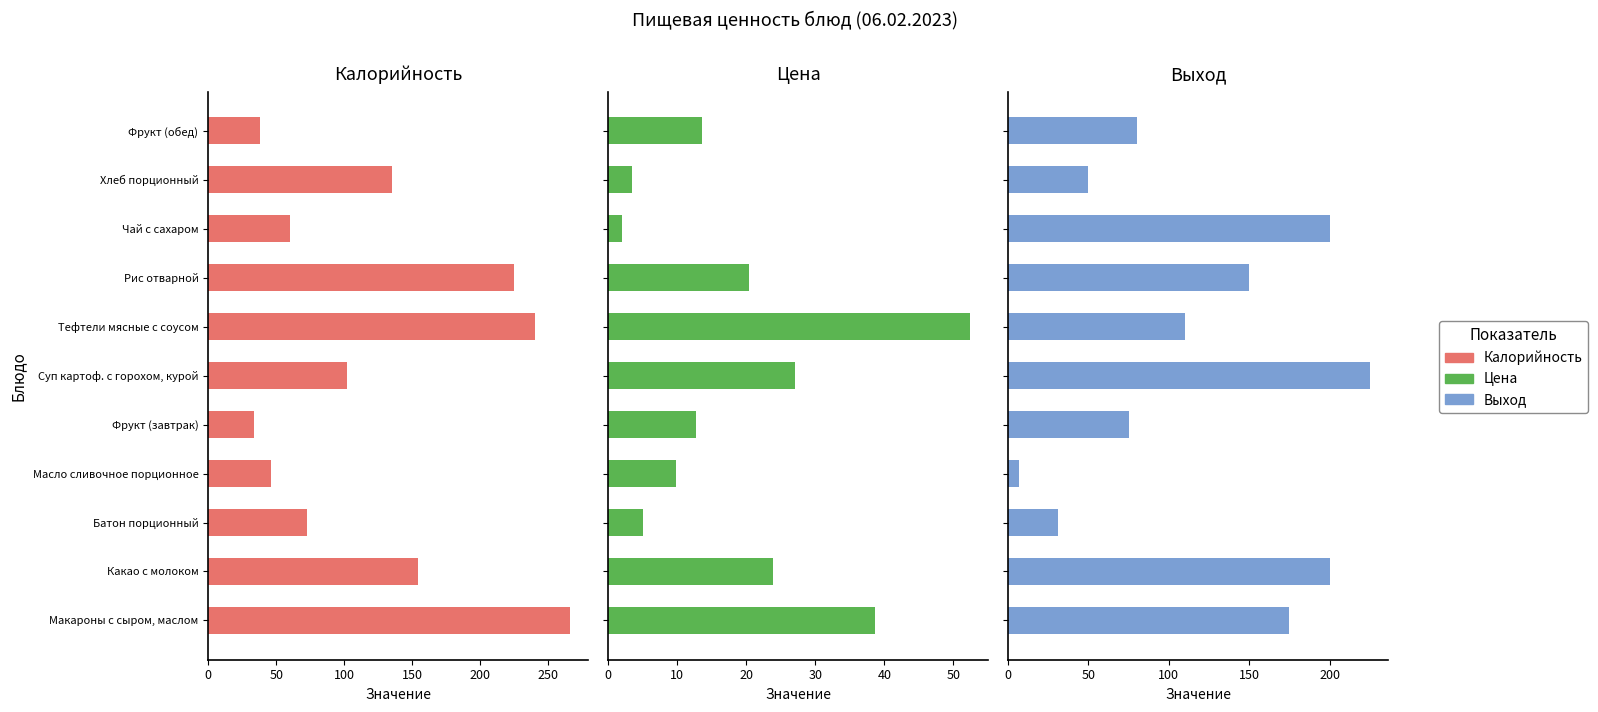

How many values in the Выход series are below 110?

5